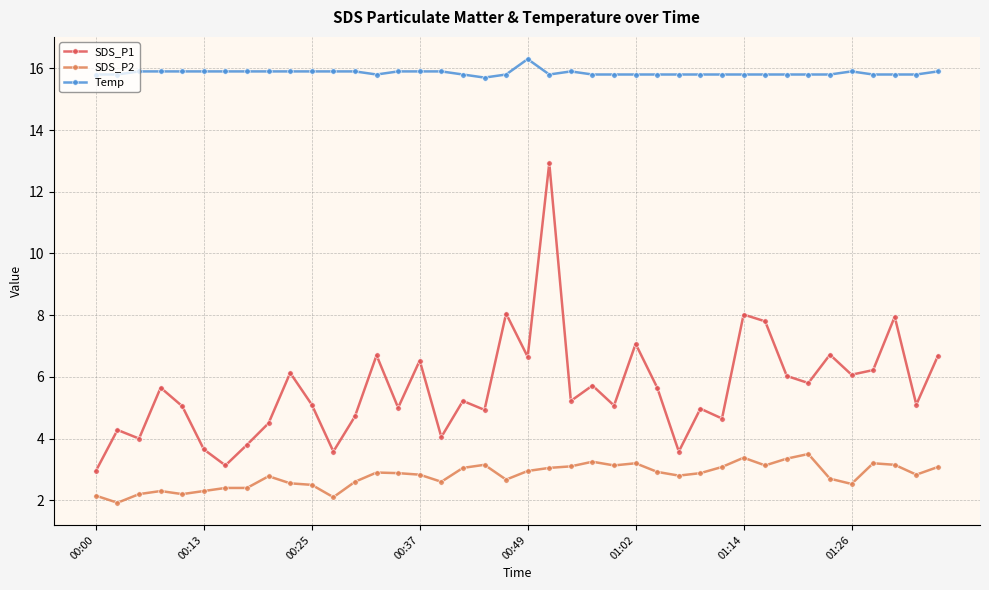

True or false: SDS_P1 and SDS_P2 cross at least once.

False